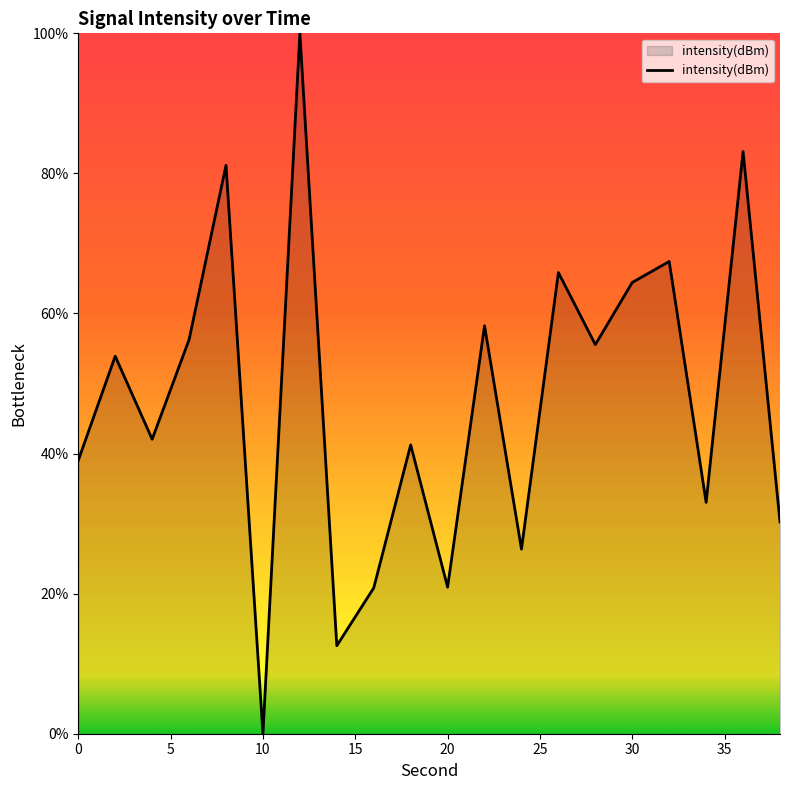

What is the greatest value displayed?

100.0